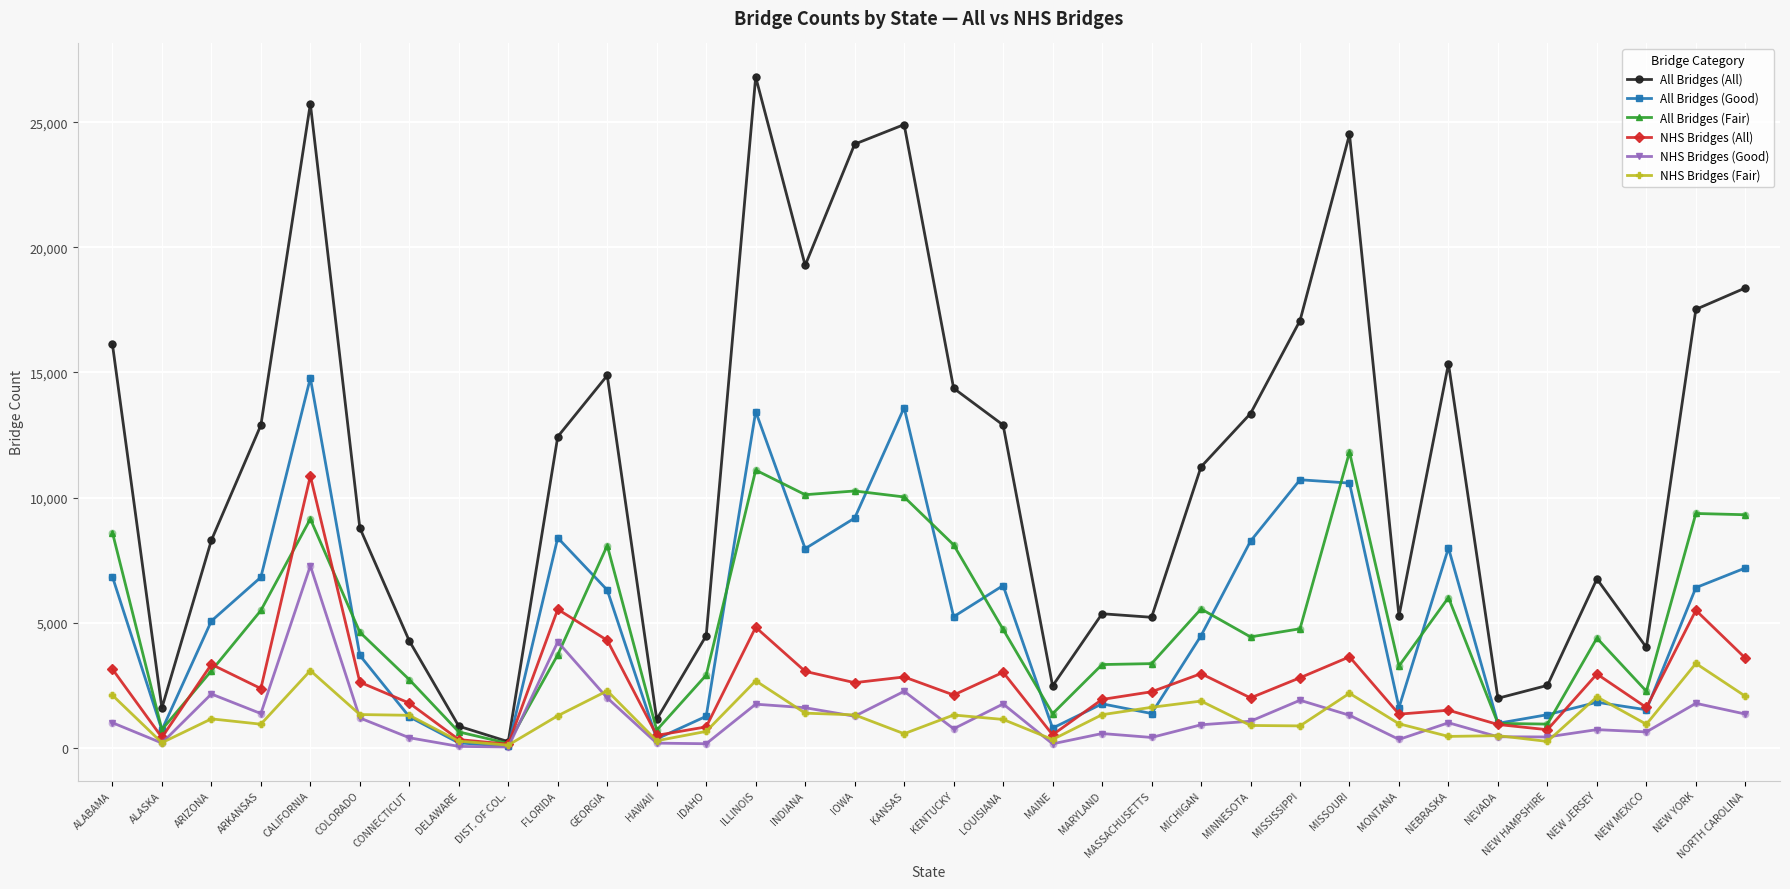

Which series has the largest range (max minus min)?

All Bridges (All)